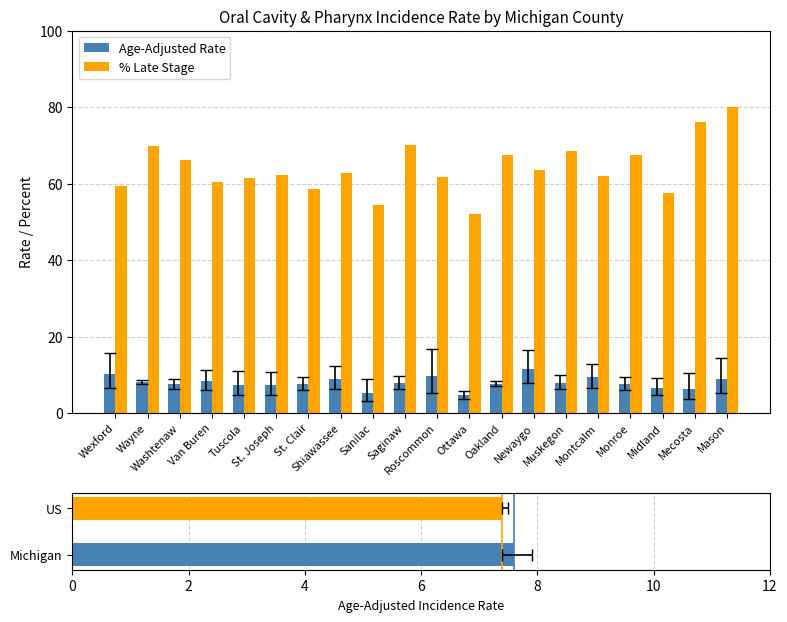

What is the value of the Age-Adjusted Rate bar at the 15th from the left?

7.9